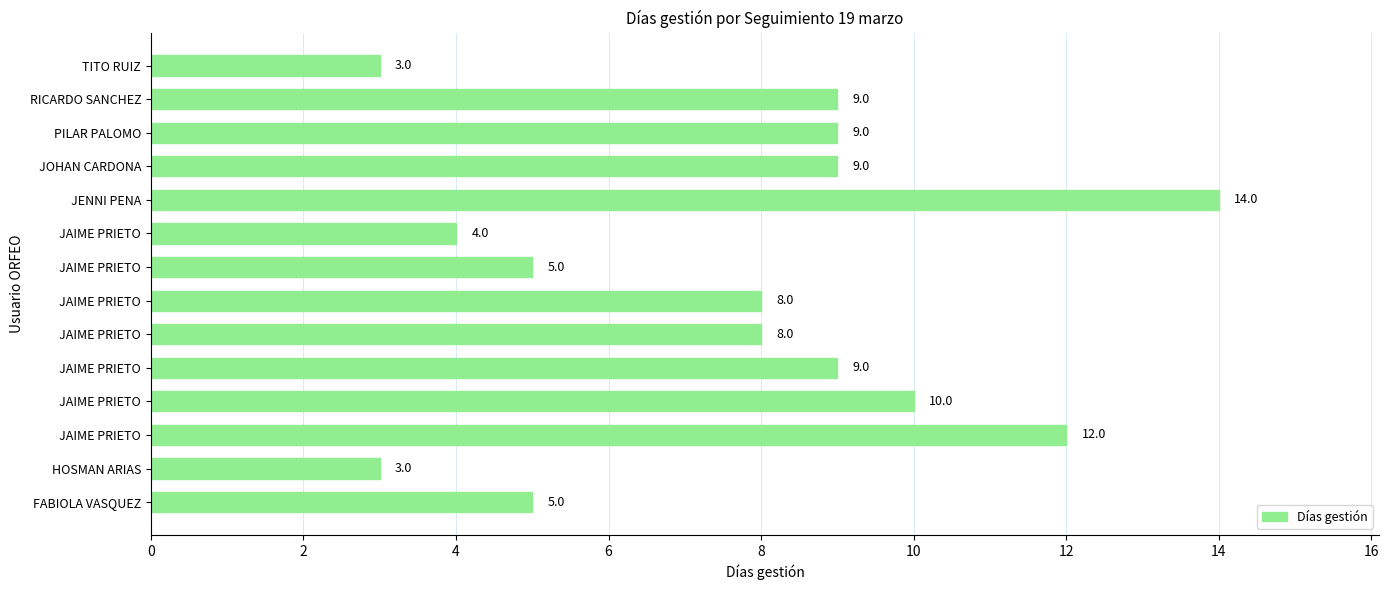

Where does the data first go above 9?

4